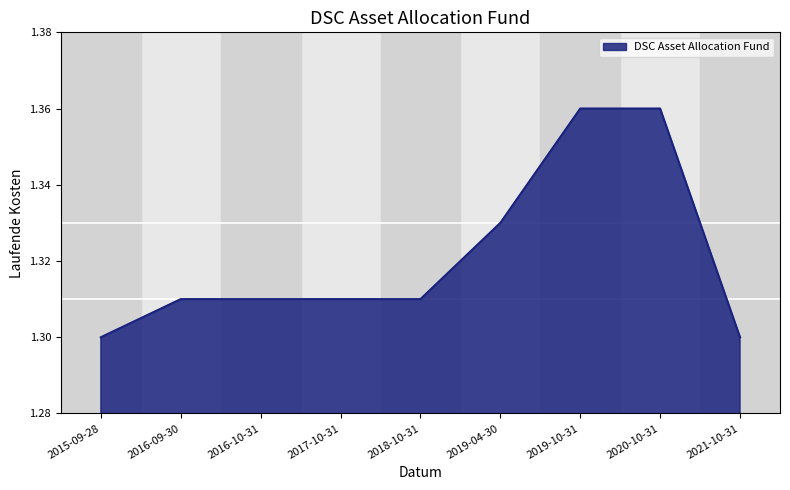

What is the sum of all values?

11.9